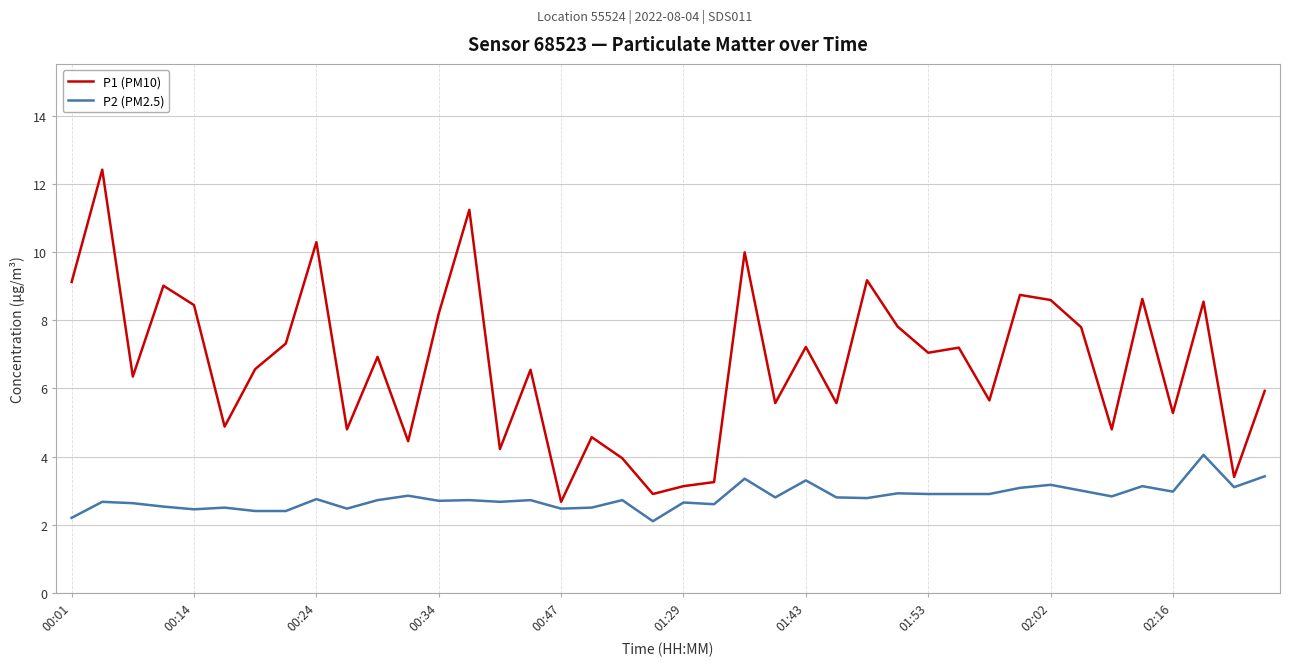

What is the minimum value shown in the chart?

2.1